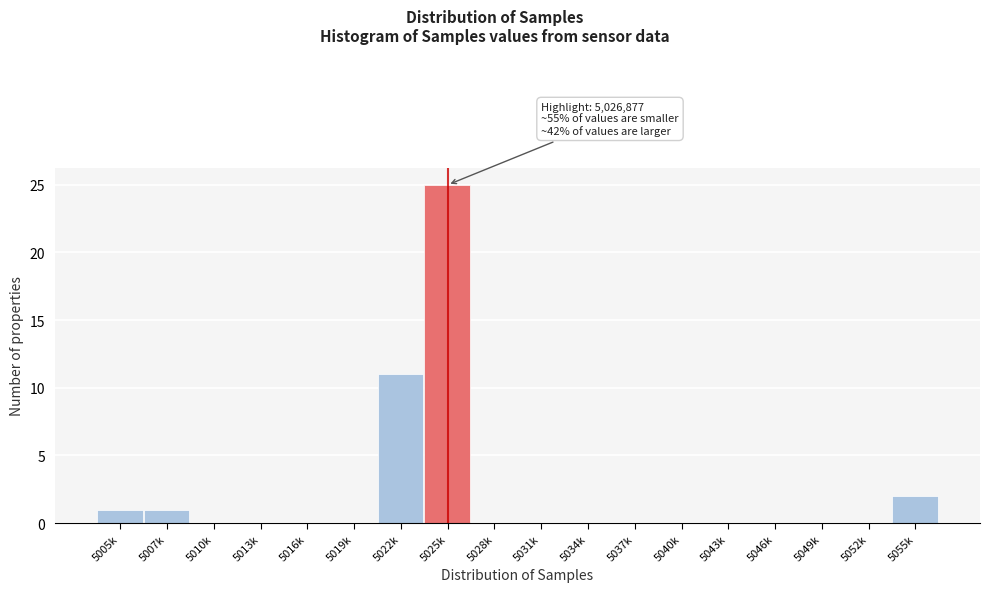

Reading left to right, extract all data points from this chart.

5005k=1	5007k=1	5010k=0	5013k=0	5016k=0	5019k=0	5022k=11	5025k=25	5028k=0	5031k=0	5034k=0	5037k=0	5040k=0	5043k=0	5046k=0	5049k=0	5052k=0	5055k=2